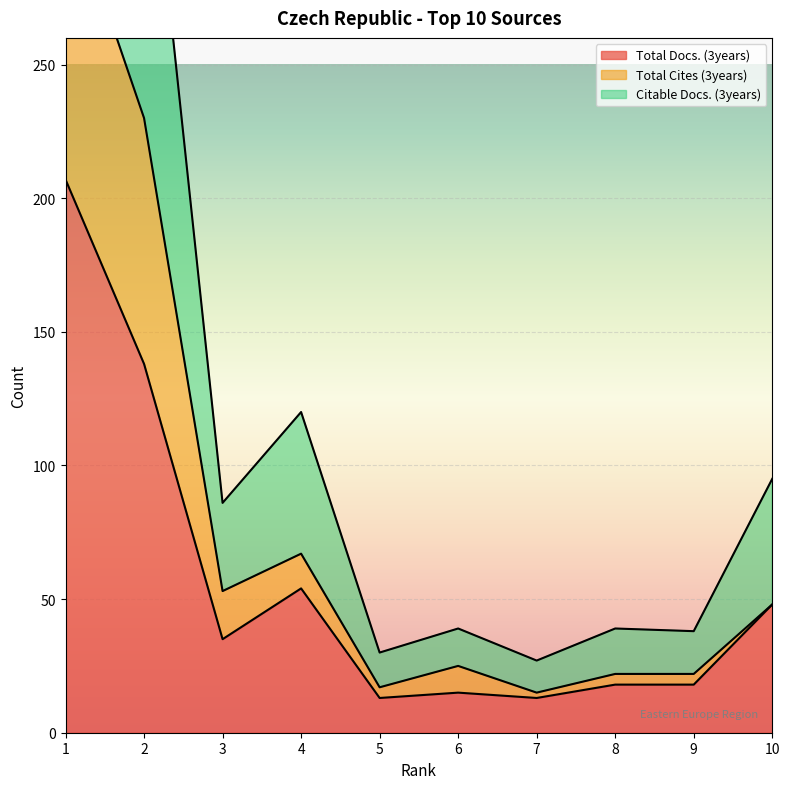

What is the value of the Total Cites (3years) point at the 3rd from the left?

53